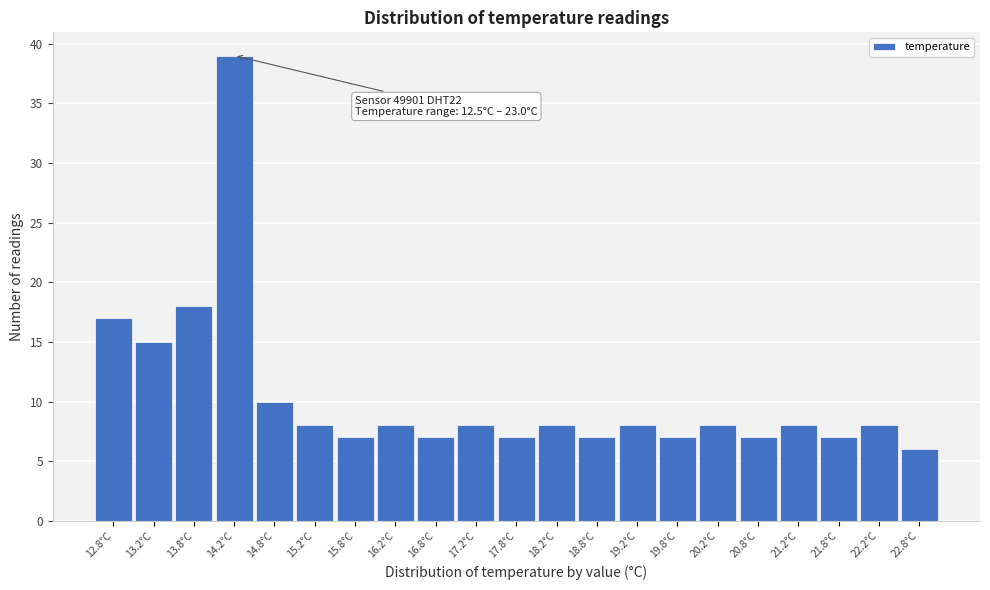

Over which range of the x-axis is the bar tallest?

14.0 to 14.5